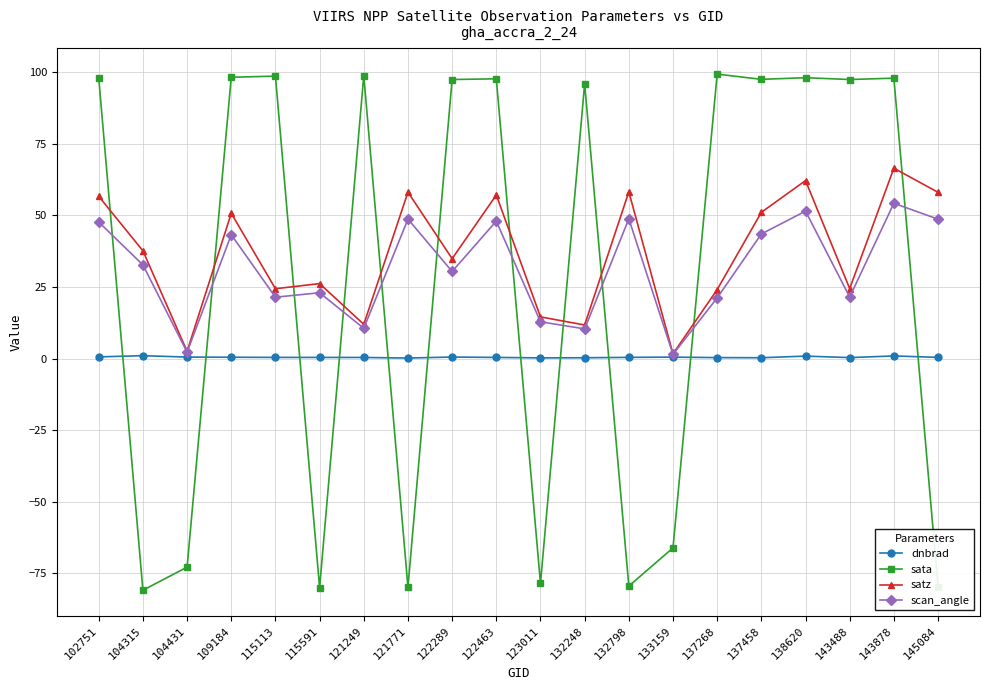

True or false: sata and dnbrad intersect in this chart.

True